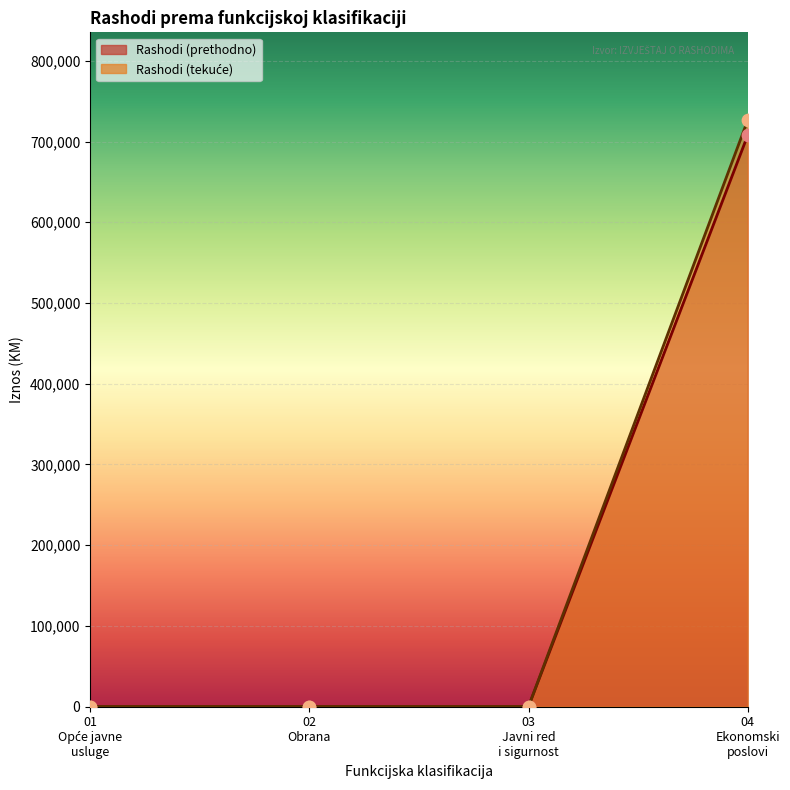

Which series has the widest spread of Y values?

Rashodi (tekuće)